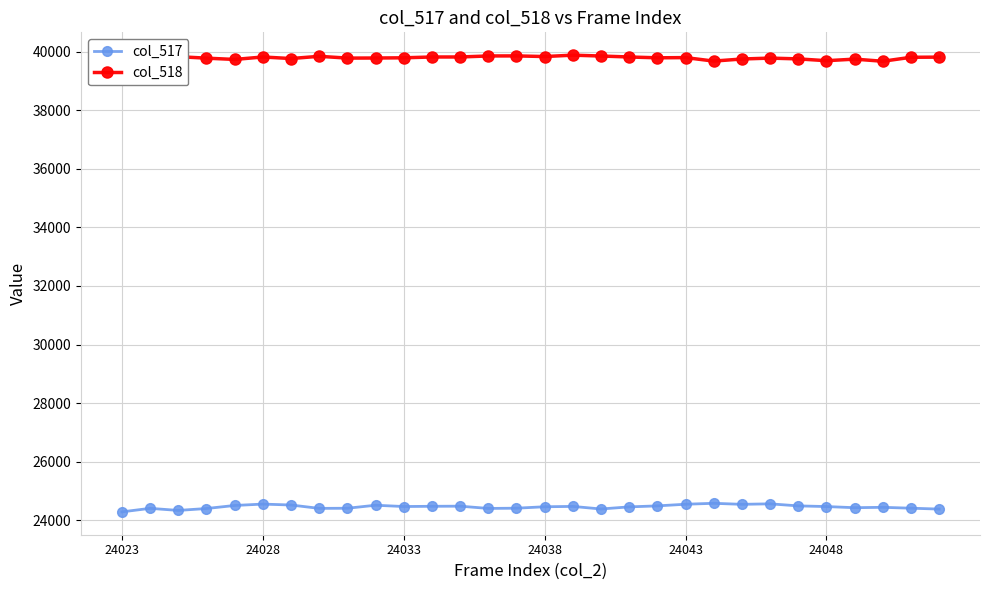

True or false: col_518 has more than 1 interior local peaks.

True